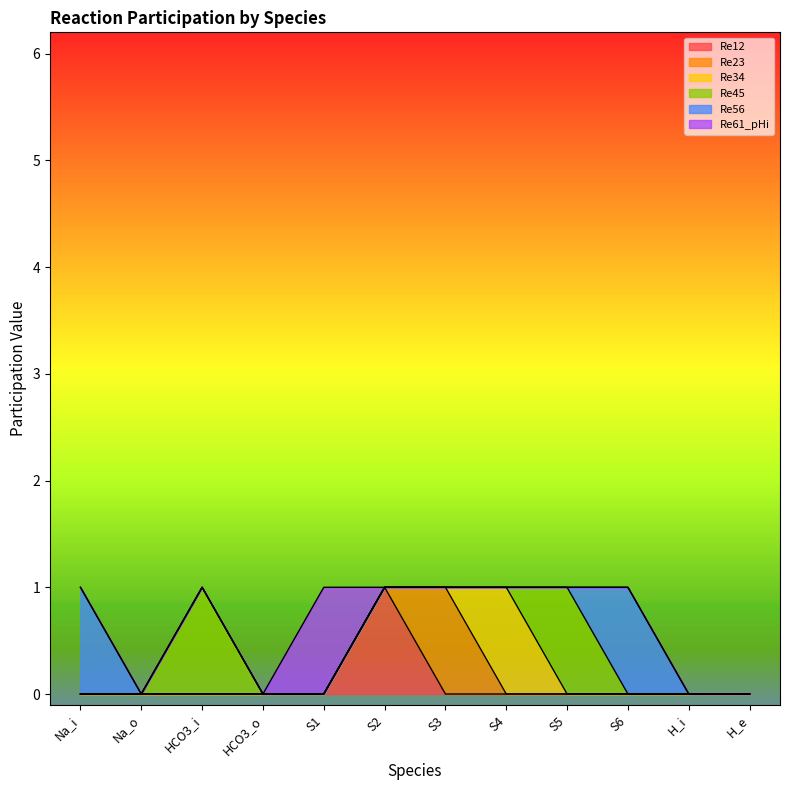

At which label is Re61_pHi closest to 0?

Na_i